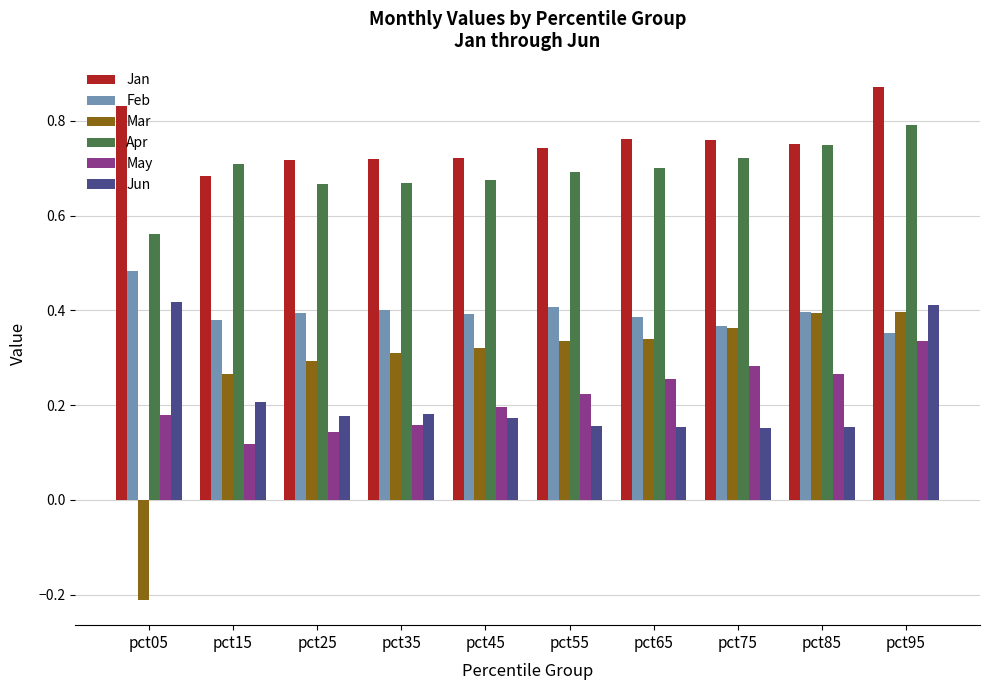

Which series has the widest spread of values?

Mar